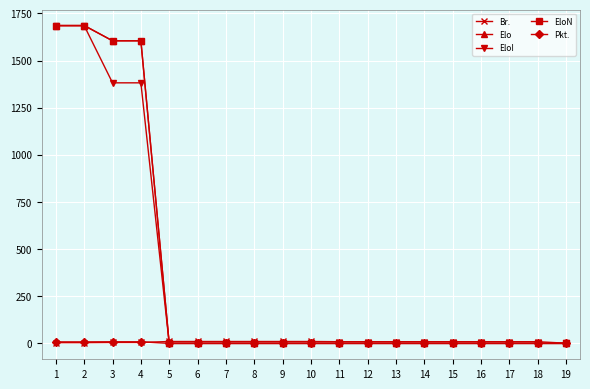

True or false: EloN has a value of 2288.0 at 4.

False